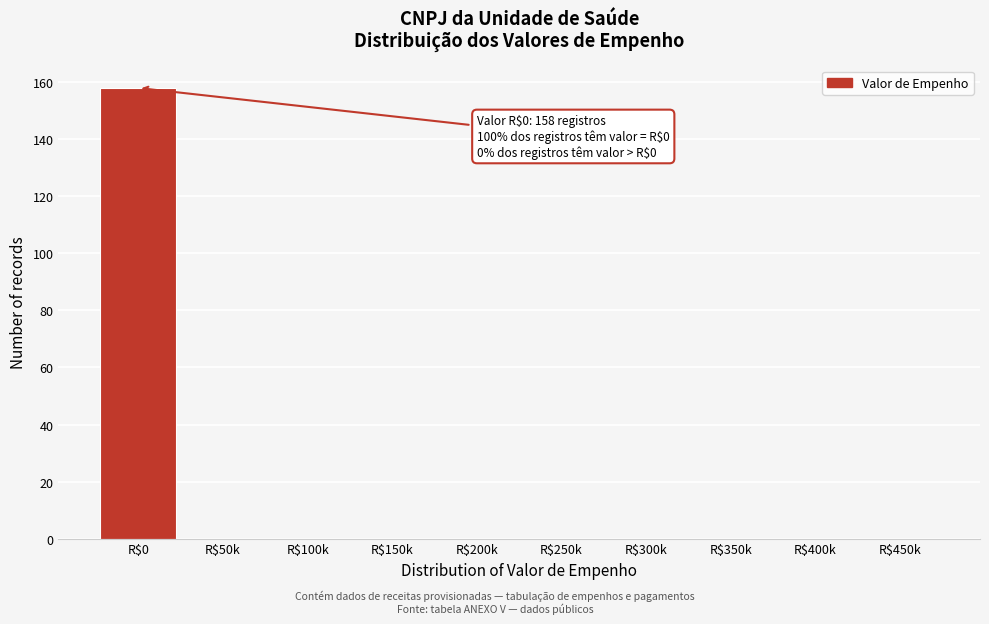

At which category does the chart reach its peak across all series?

R$0